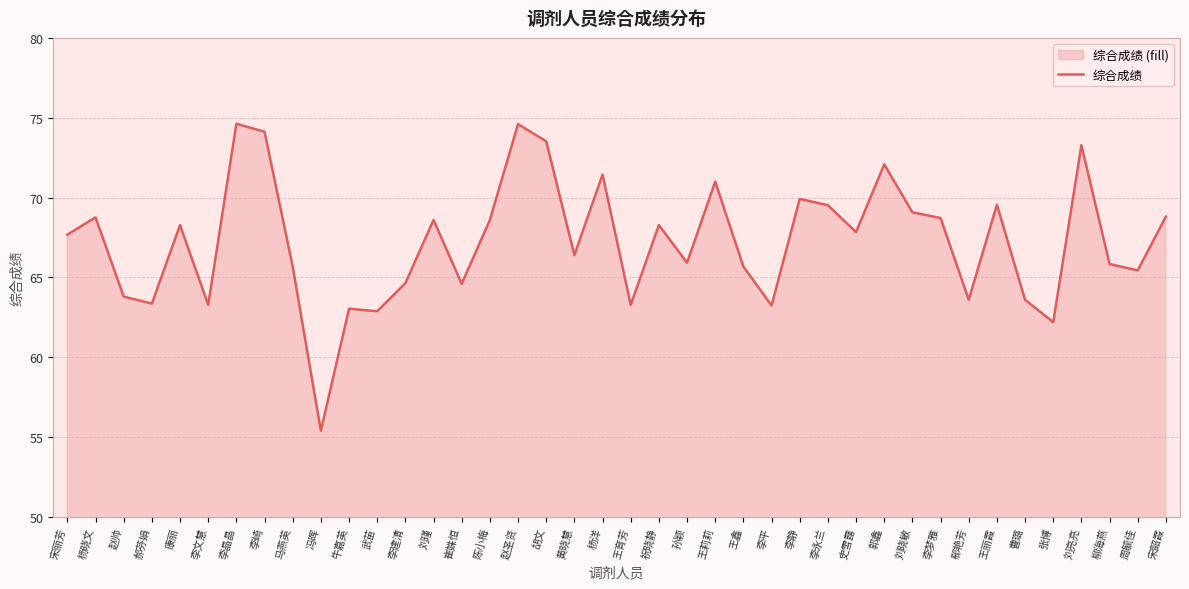

List the labels in order of value, largest first.

李晶晶, 赵圣贤, 李崎, 胡文, 刘亮亮, 郭鑫, 杨洋, 王莉莉, 李静, 王丽霞, 李永兰, 刘晓敏, 宋韶霞, 杨晓文, 李梦雅, 刘瑾, 陈小梅, 康丽, 祝晓静, 史雪露, 宋丽芳, 黄晓慧, 孙颖, 柳海燕, 马燕英, 王鑫, 周毓佳, 李建清, 崔姝恒, 赵帅, 郗艳芳, 曹璐, 郝芬娟, 李文慧, 王育芳, 李平, 牛嘉英, 武苗, 张博, 冯晖